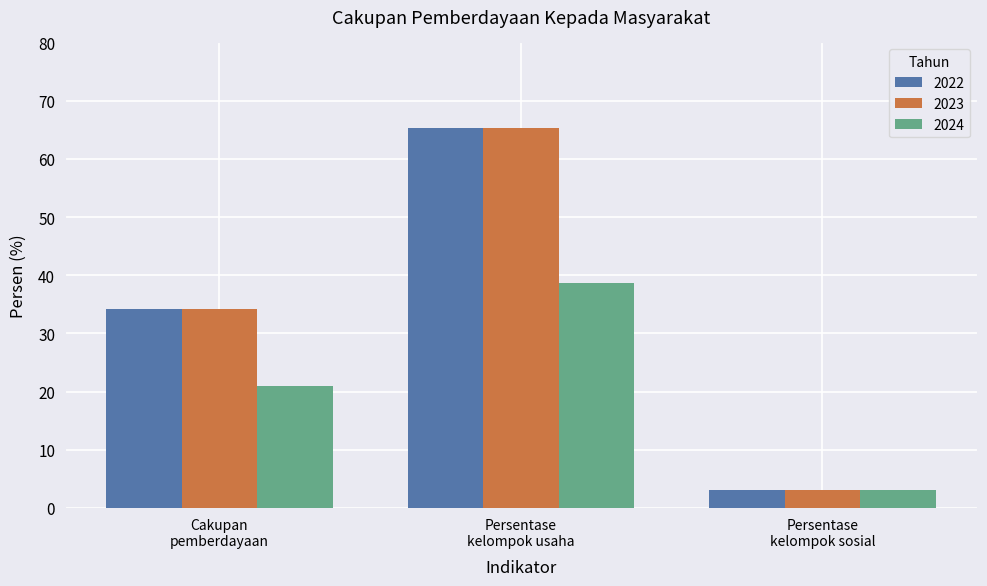

What is the sum of all 2023 values?

102.5